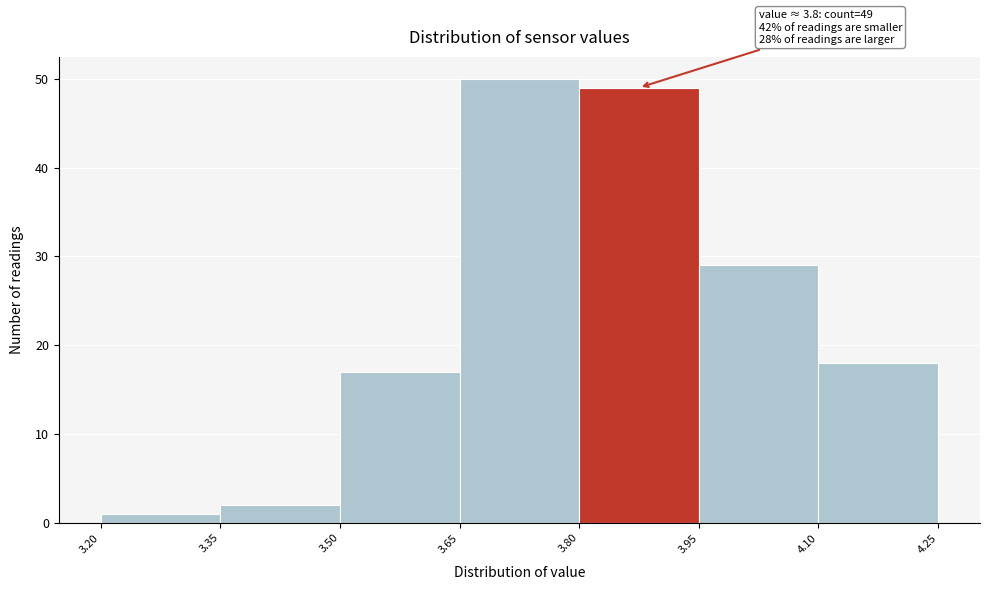

Over which range of the x-axis is the bar tallest?

3.65 to 3.80